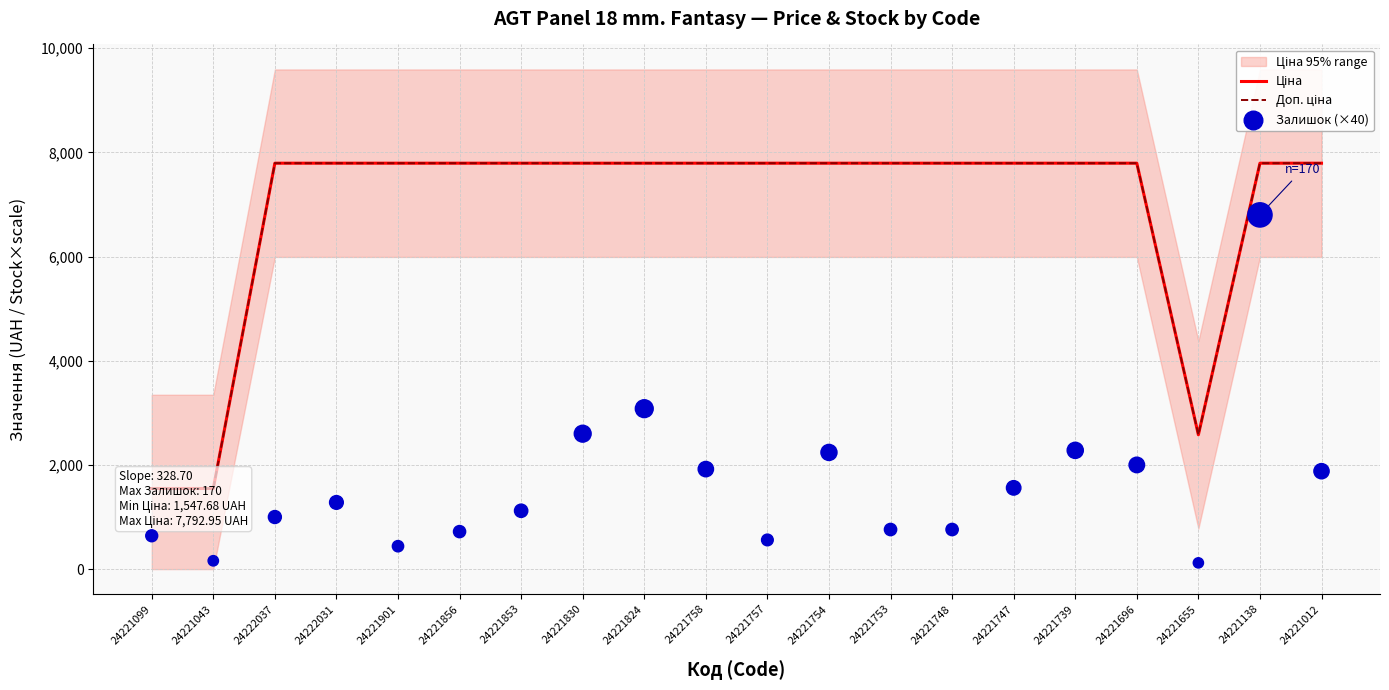

Is the value of Ціна at 24221856 greater than the value of Залишок (×40) at 24221696?

Yes